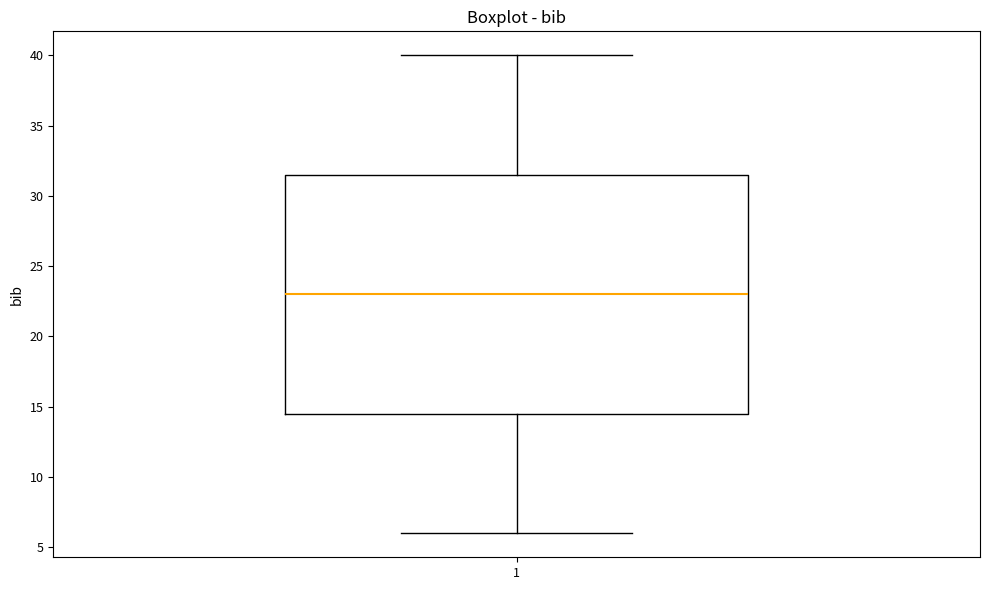

Transcribe this box plot: give where the median line is, the range the box spans, and where the two whiskers end, as read against the y-axis. The values are not printed on the chart, so give them approximately, as read against the axis.

median 23.0, box 14.5 to 31.5, whiskers 6.0 to 40.0